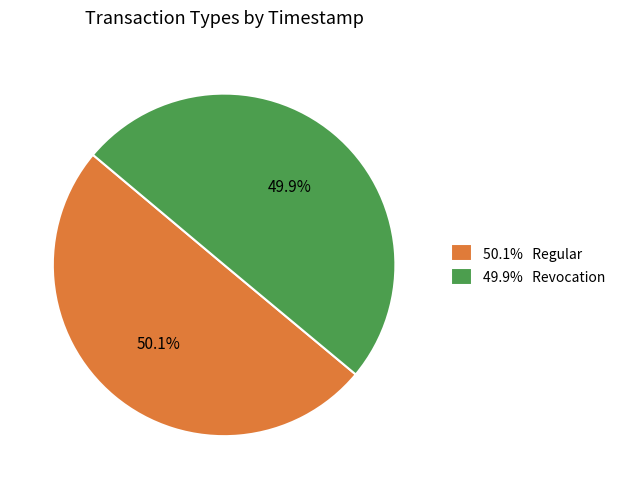

How many segments does this pie chart have?

2